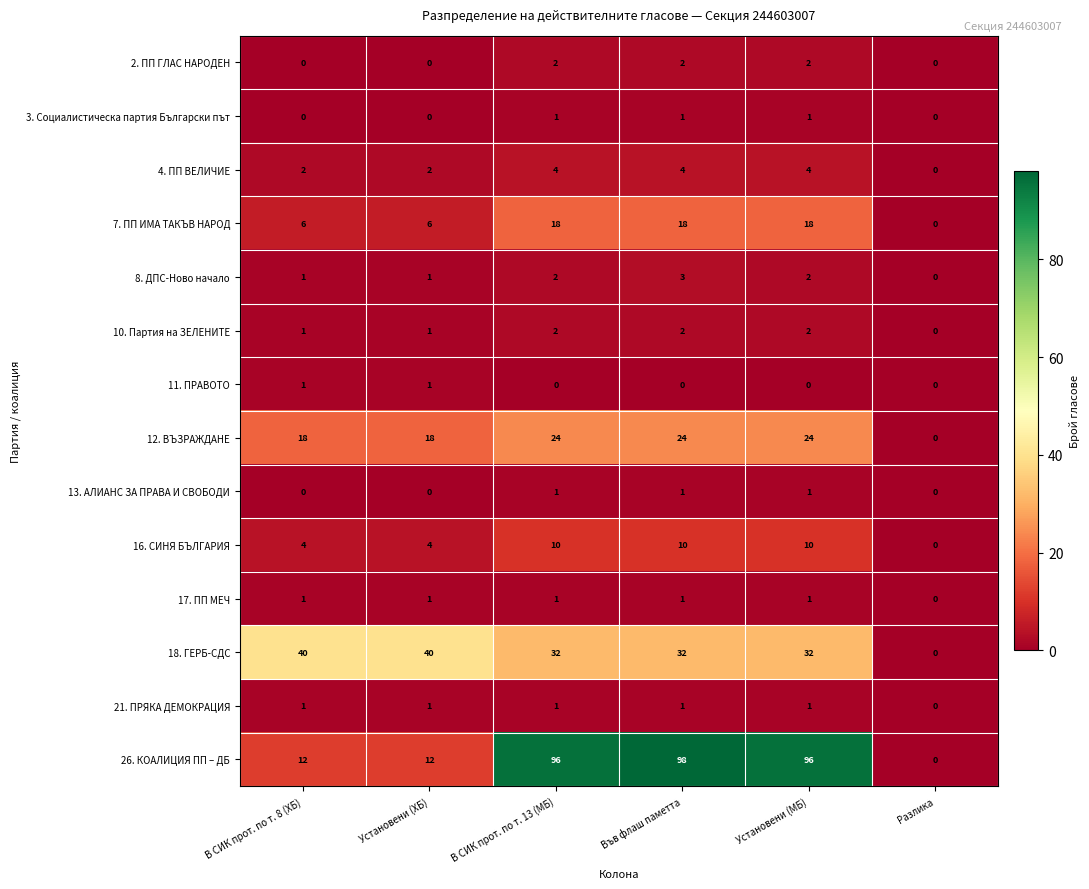

What is the approximate value of 4. ПП ВЕЛИЧИЕ at В СИК прот. по т. 13 (МБ)?

4